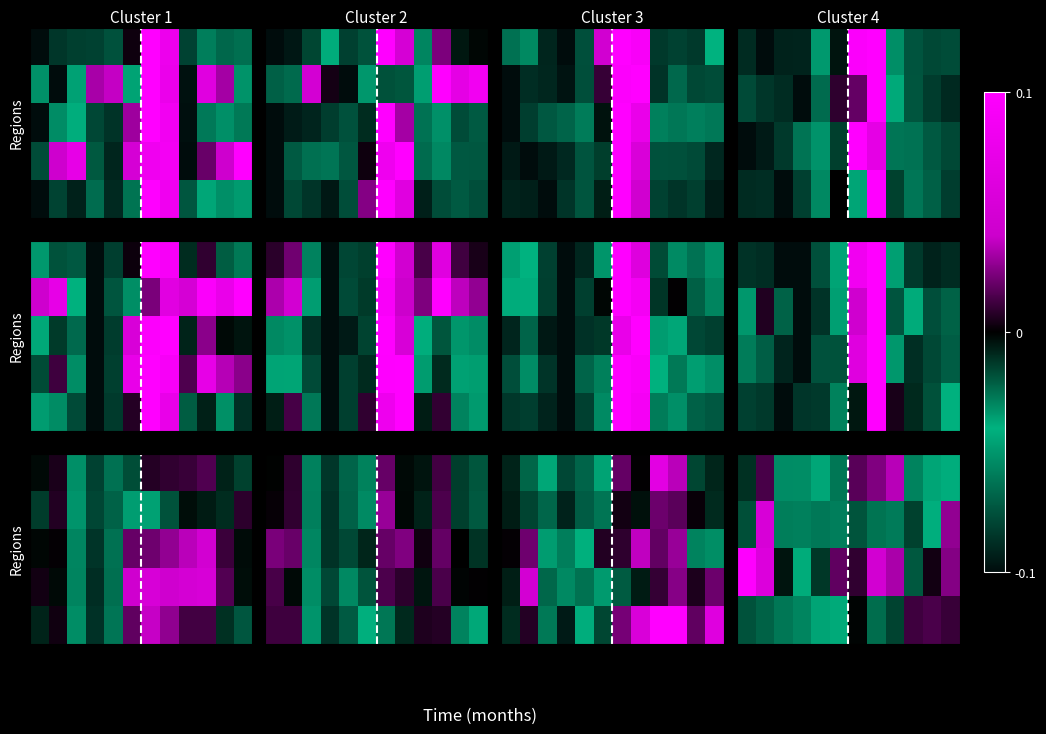

At which category is the sum across all series the highest?

1